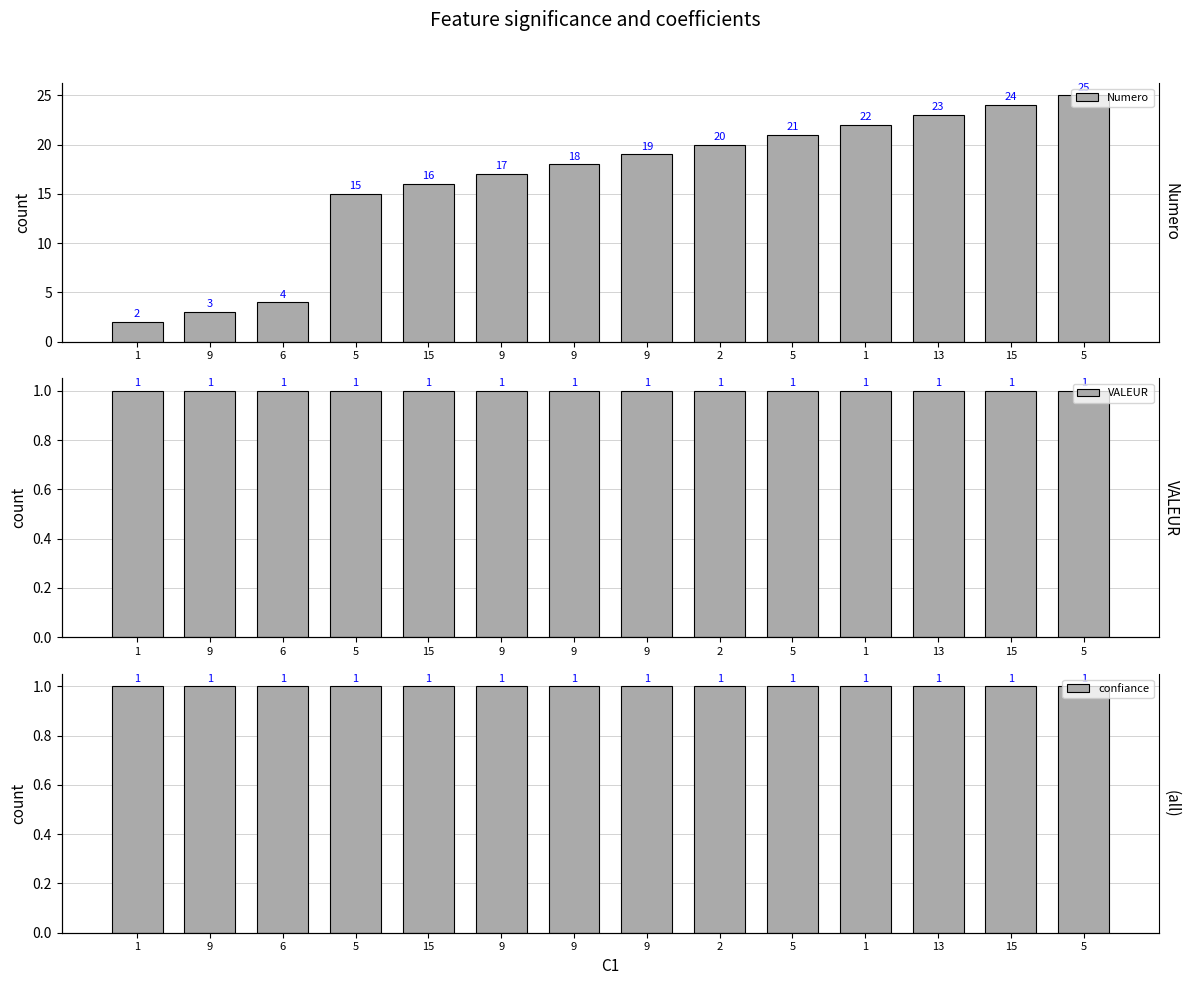

Are the bars horizontal?

No